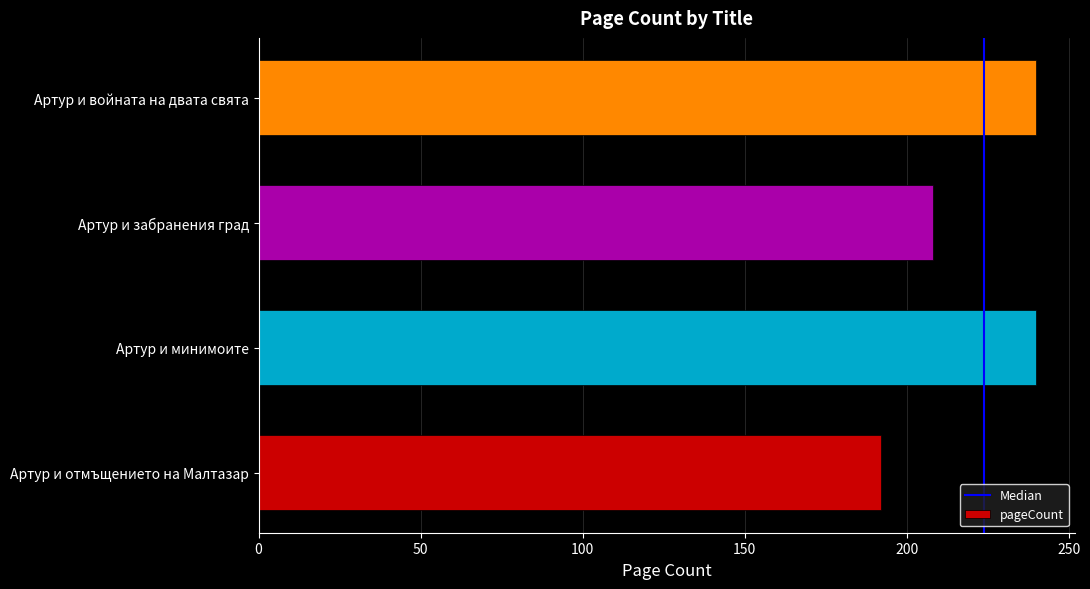

Which label corresponds to the smallest value in the chart?

Артур и отмъщението на Малтазар